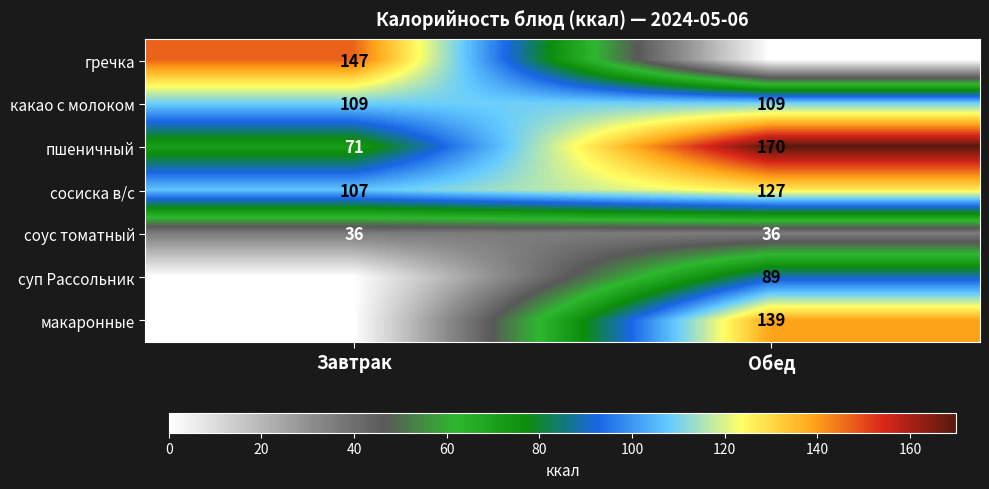

The сосиска в/с series shows 107 at Завтрак. True or false?

True